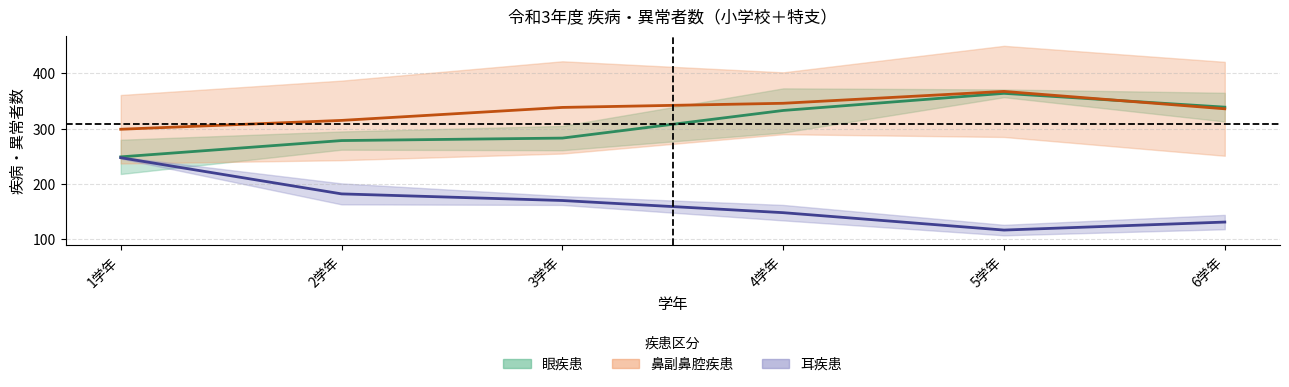

True or false: 耳疾患 (中央) has a value of 231.3 at 4学年.

False